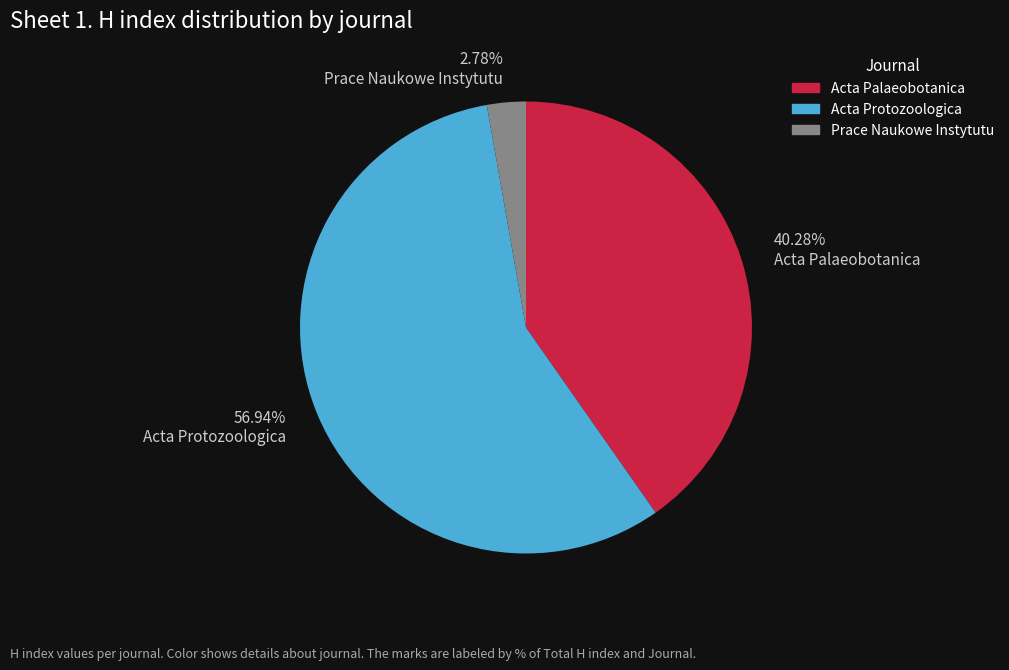

Combined, do 56.94% Acta Protozoologica and 40.28% Acta Palaeobotanica account for over 50%?

Yes